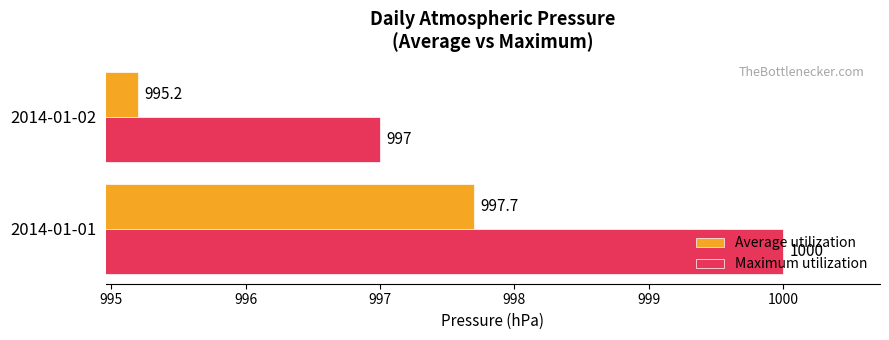

Which series changed the most between 2014-01-01 and 2014-01-02?

Maximum utilization